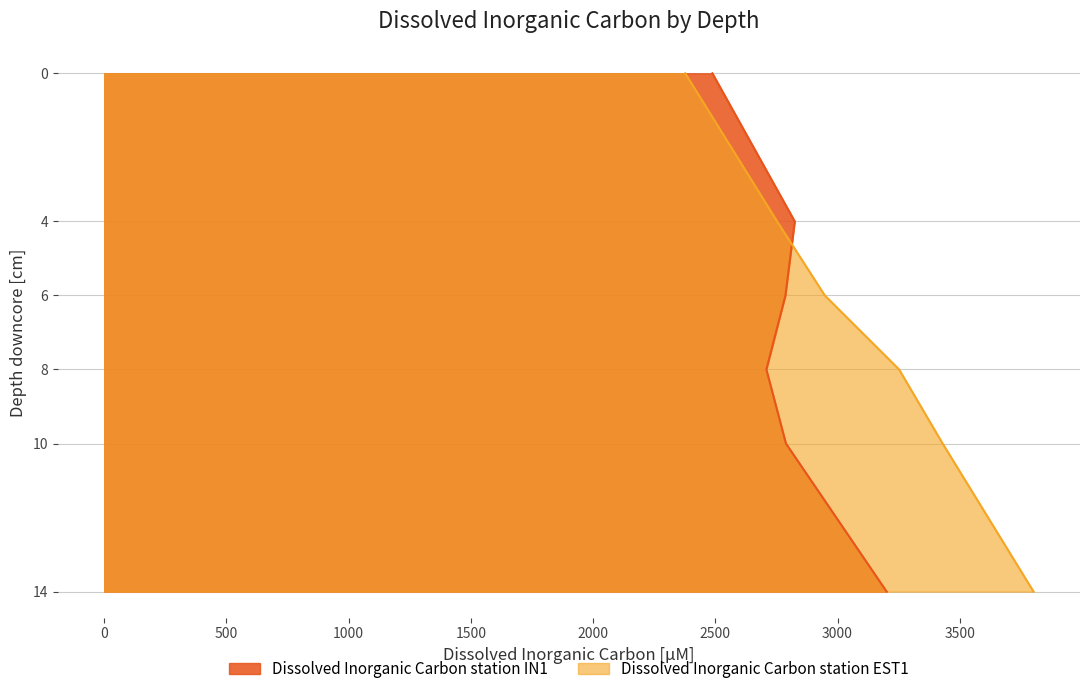

Between 6 and 10, which is larger?

10